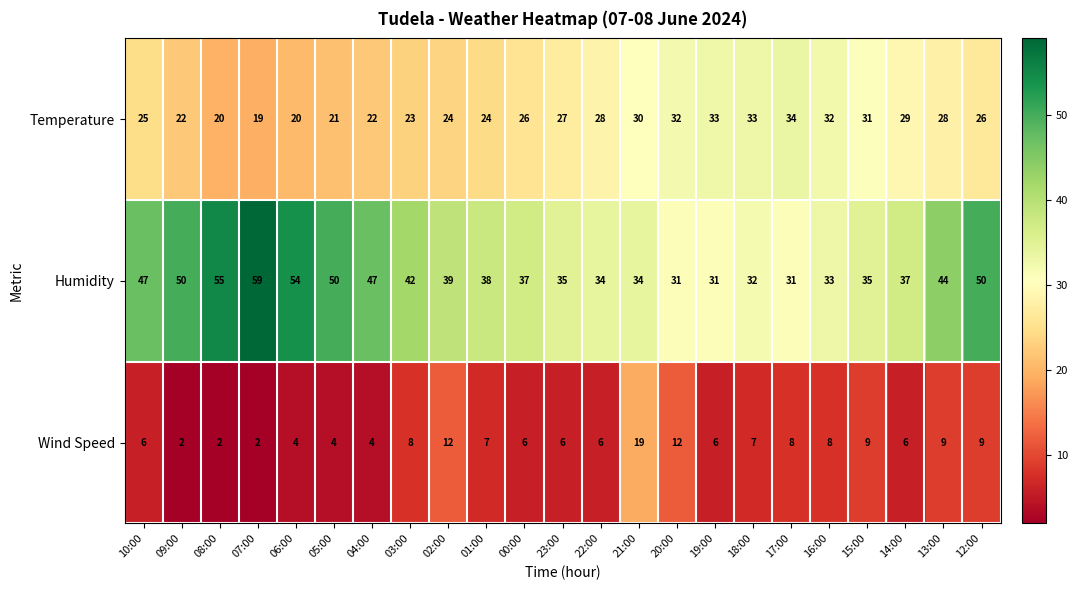

What is the greatest value displayed?

59